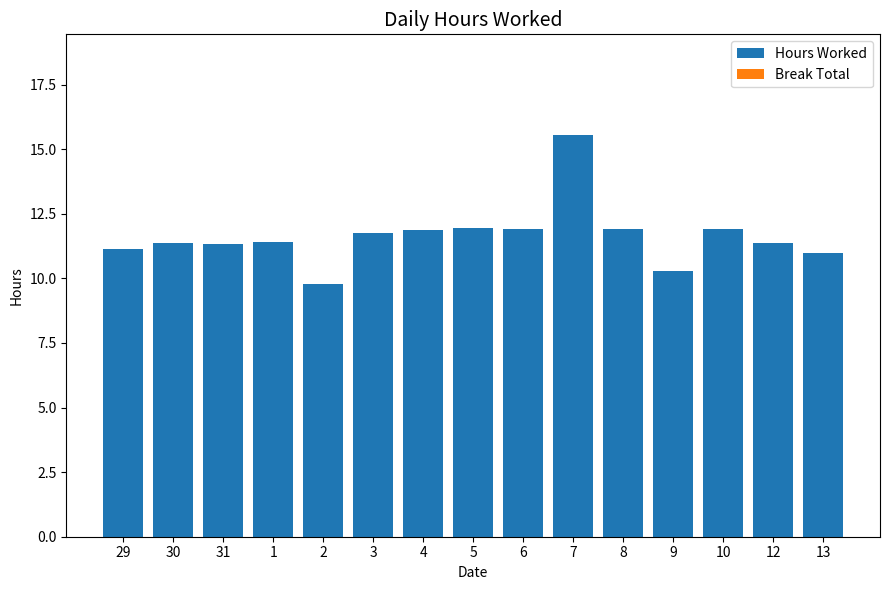

What is the average value?

11.6